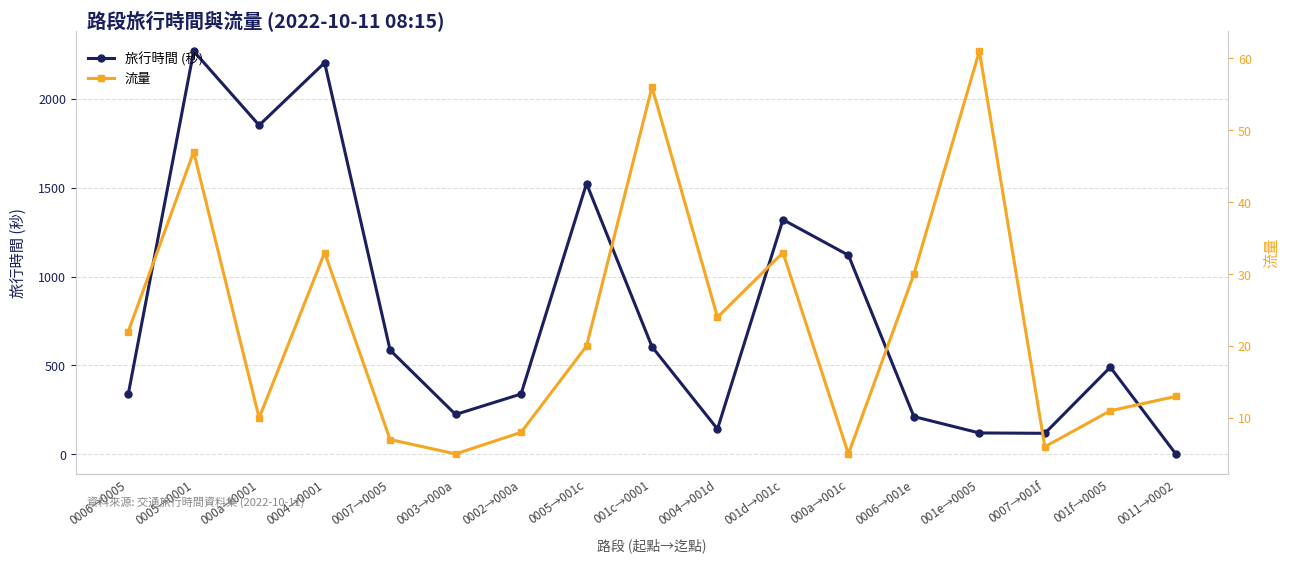

What is the label of the 13th point from the right?

0007→0005